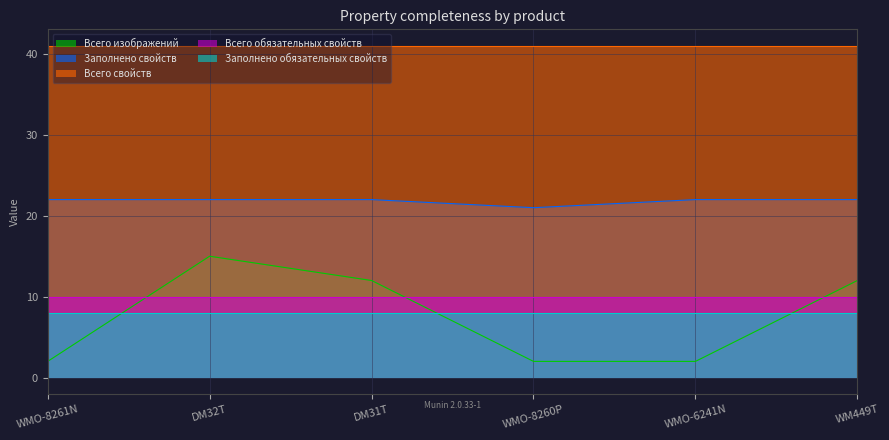

Reading left to right, extract all data points from this chart.

Всего изображений: WMO-8261N=2	DM32T=15	DM31T=12	WMO-8260P=2	WMO-6241N=2	WM449T=12
Заполнено свойств: WMO-8261N=22	DM32T=22	DM31T=22	WMO-8260P=21	WMO-6241N=22	WM449T=22
Всего свойств: WMO-8261N=41	DM32T=41	DM31T=41	WMO-8260P=41	WMO-6241N=41	WM449T=41
Всего обязательных свойств: WMO-8261N=10	DM32T=10	DM31T=10	WMO-8260P=10	WMO-6241N=10	WM449T=10
Заполнено обязательных свойств: WMO-8261N=8	DM32T=8	DM31T=8	WMO-8260P=8	WMO-6241N=8	WM449T=8